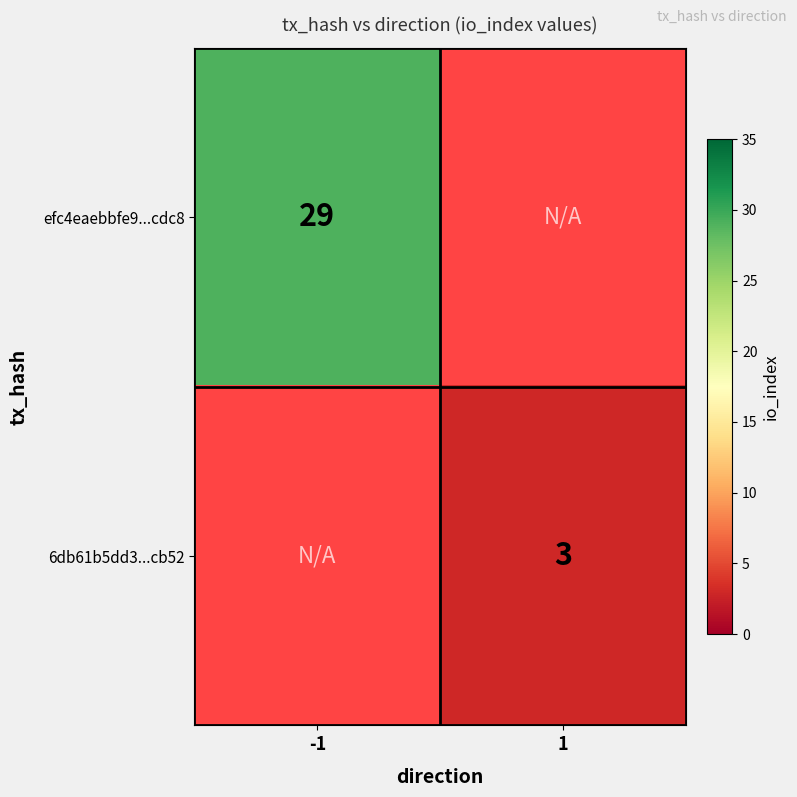

The value of efc4eaebbfe9...cdc8 at -1 is 14. True or false?

False